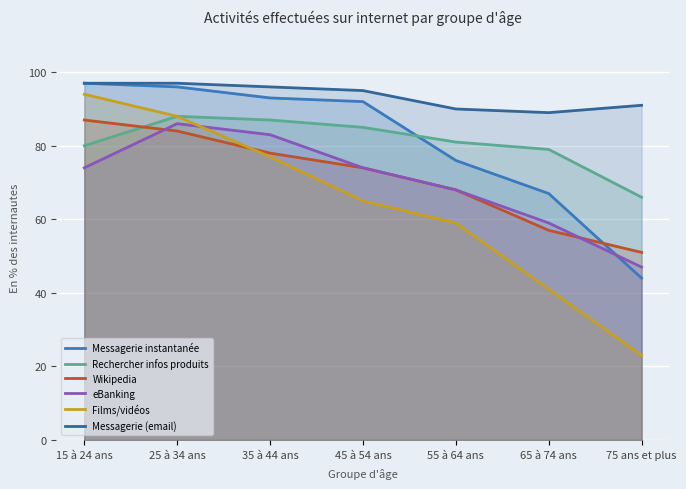

Which category has the highest value in the Films/vidéos series?

15 à 24 ans